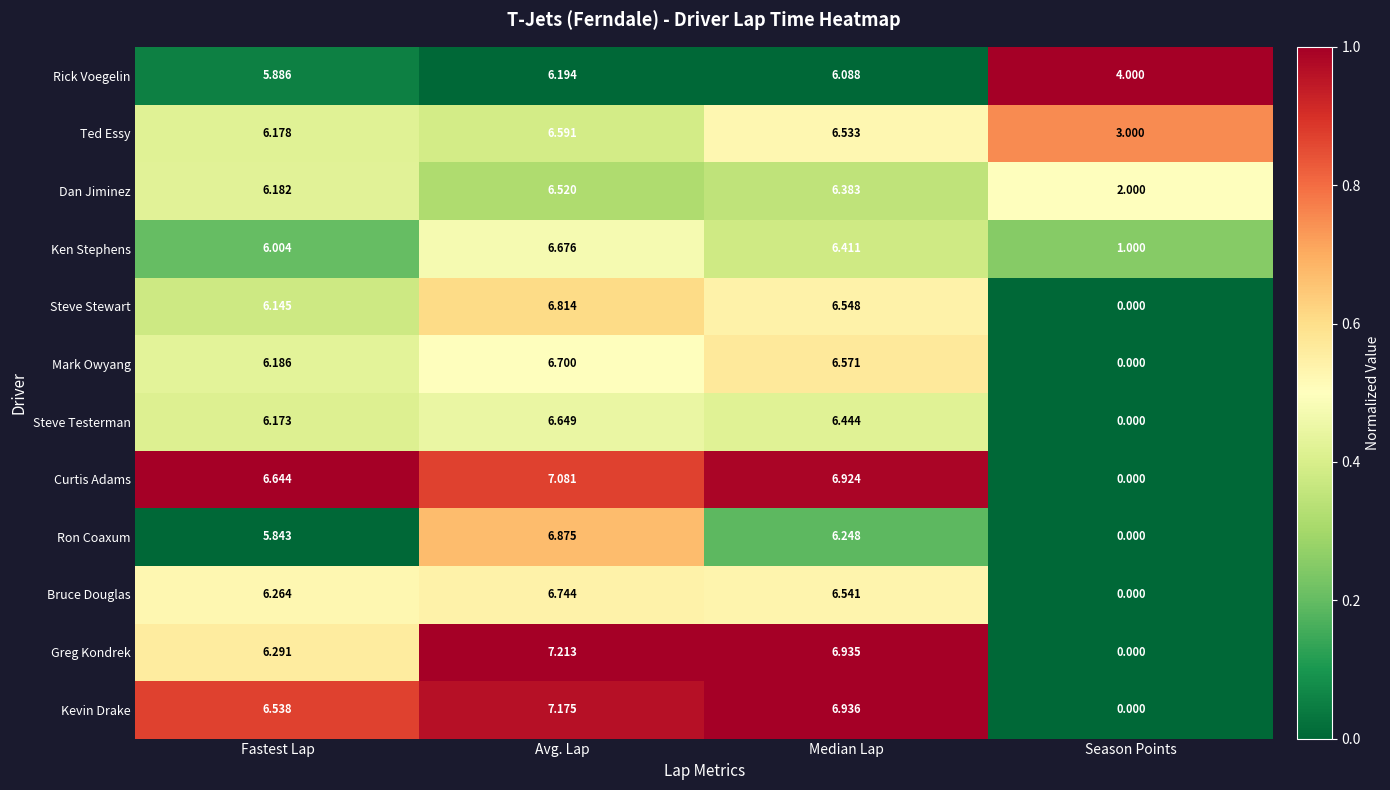

Rank the categories by Steve Stewart value from lowest to highest.

Season Points, Fastest Lap, Median Lap, Avg. Lap